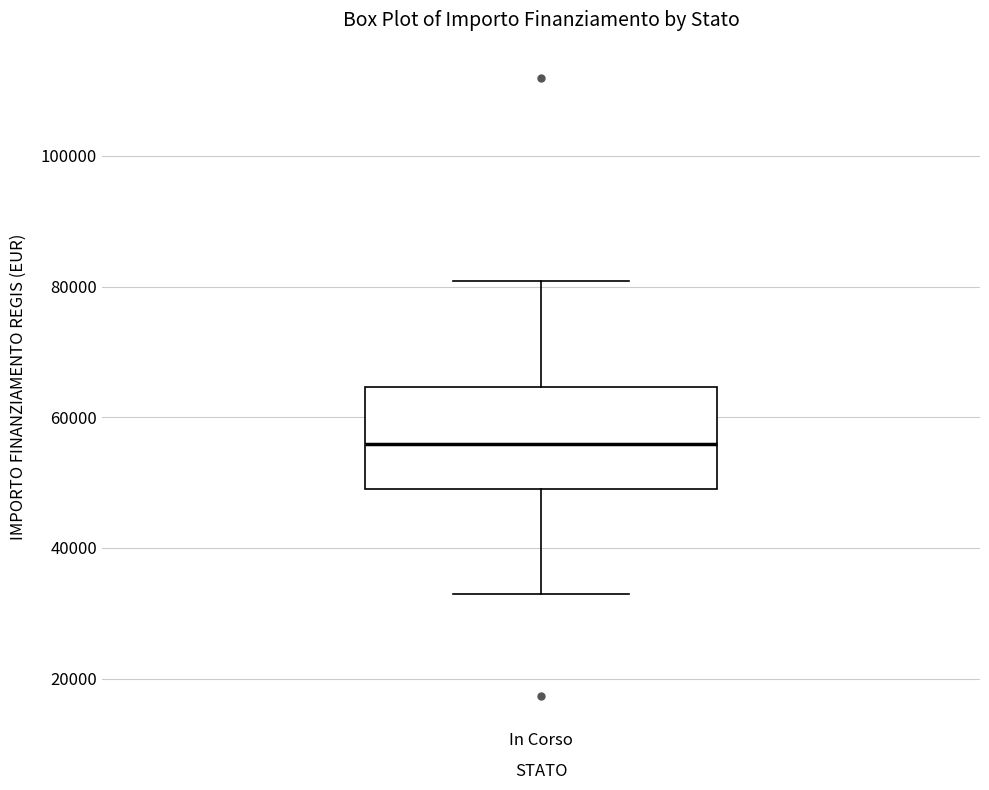

Where does the lower whisker of the box for In Corso end on the y-axis? The values are not printed on the chart, so give them approximately, as read against the axis.

32000